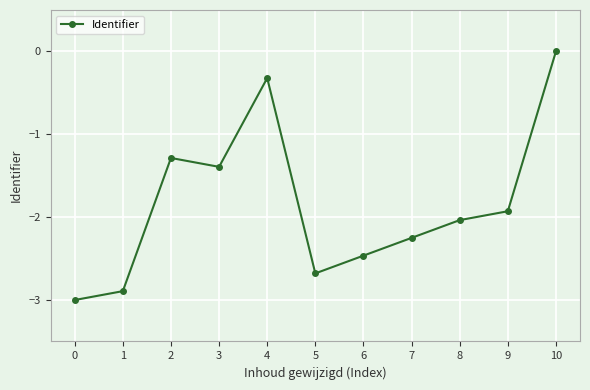

True or false: the data shows -1.4 at 3.

True